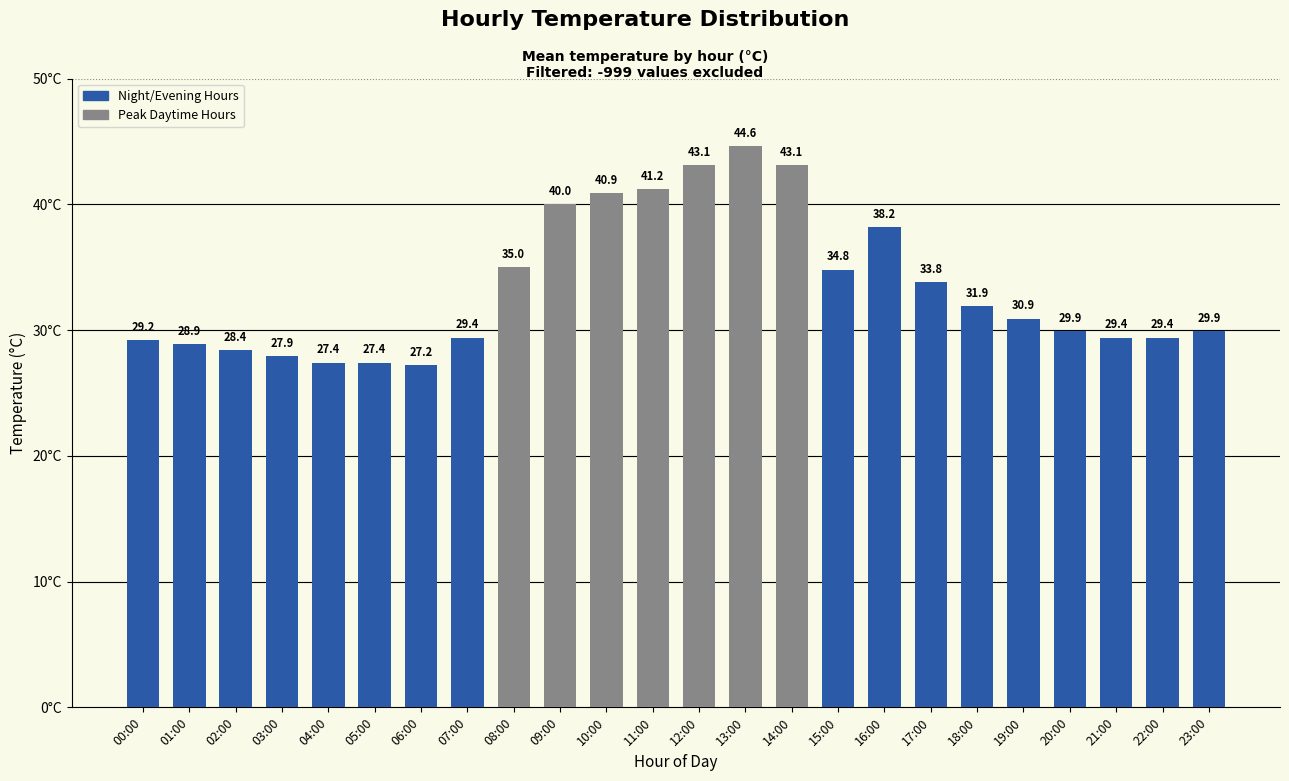

The chart shows a value of 34.8 at 15:00. True or false?

True